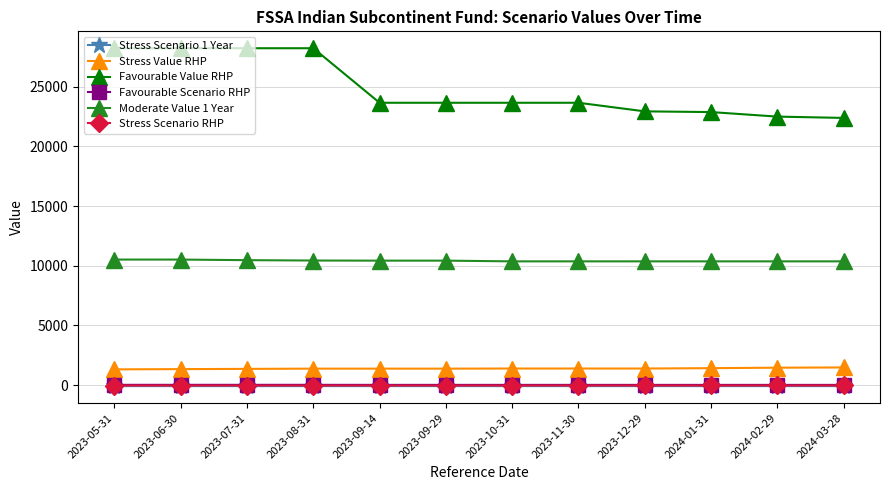

What is the greatest value displayed?

28230.0